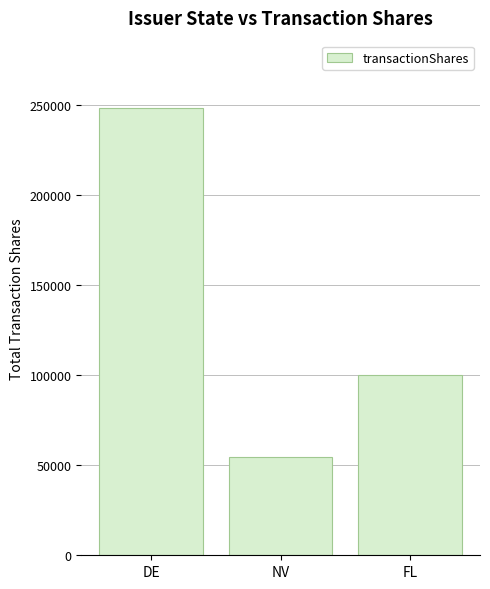

Reading right to left, list all the values displayed in this chart.

100000	54348	248669